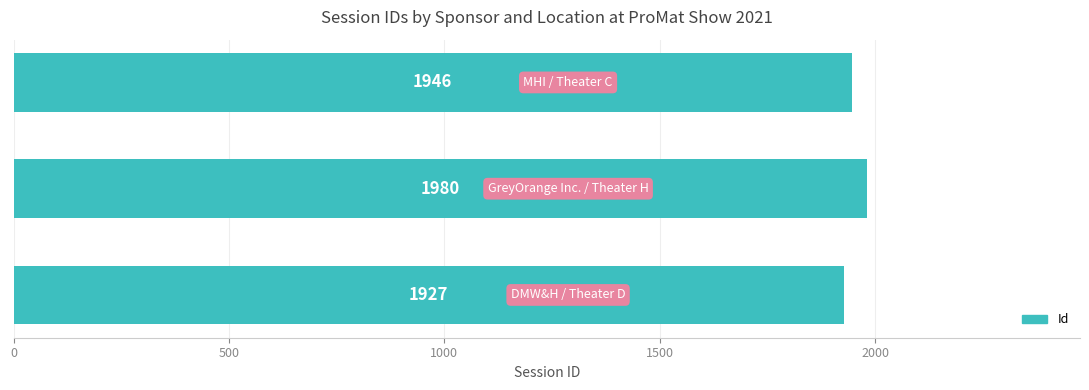

How many values are between 1927 and 1980?

3